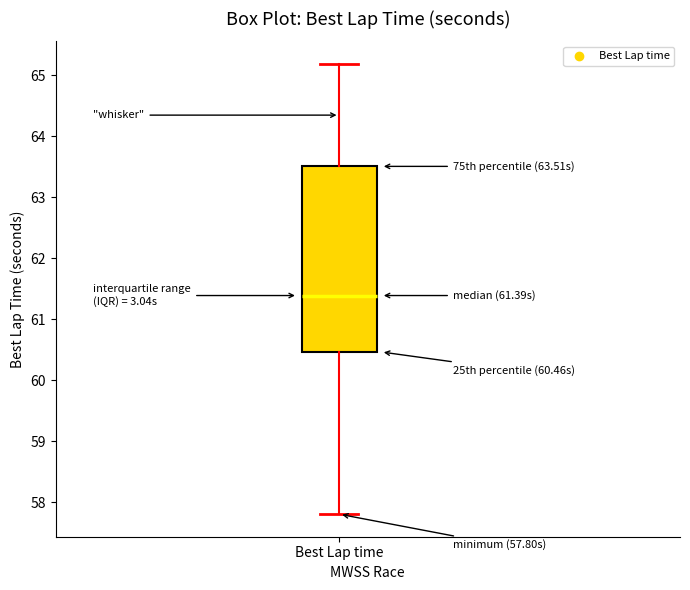

Where does the median line of the box for Best Lap time sit on the y-axis? The values are not printed on the chart, so give them approximately, as read against the axis.

61.4